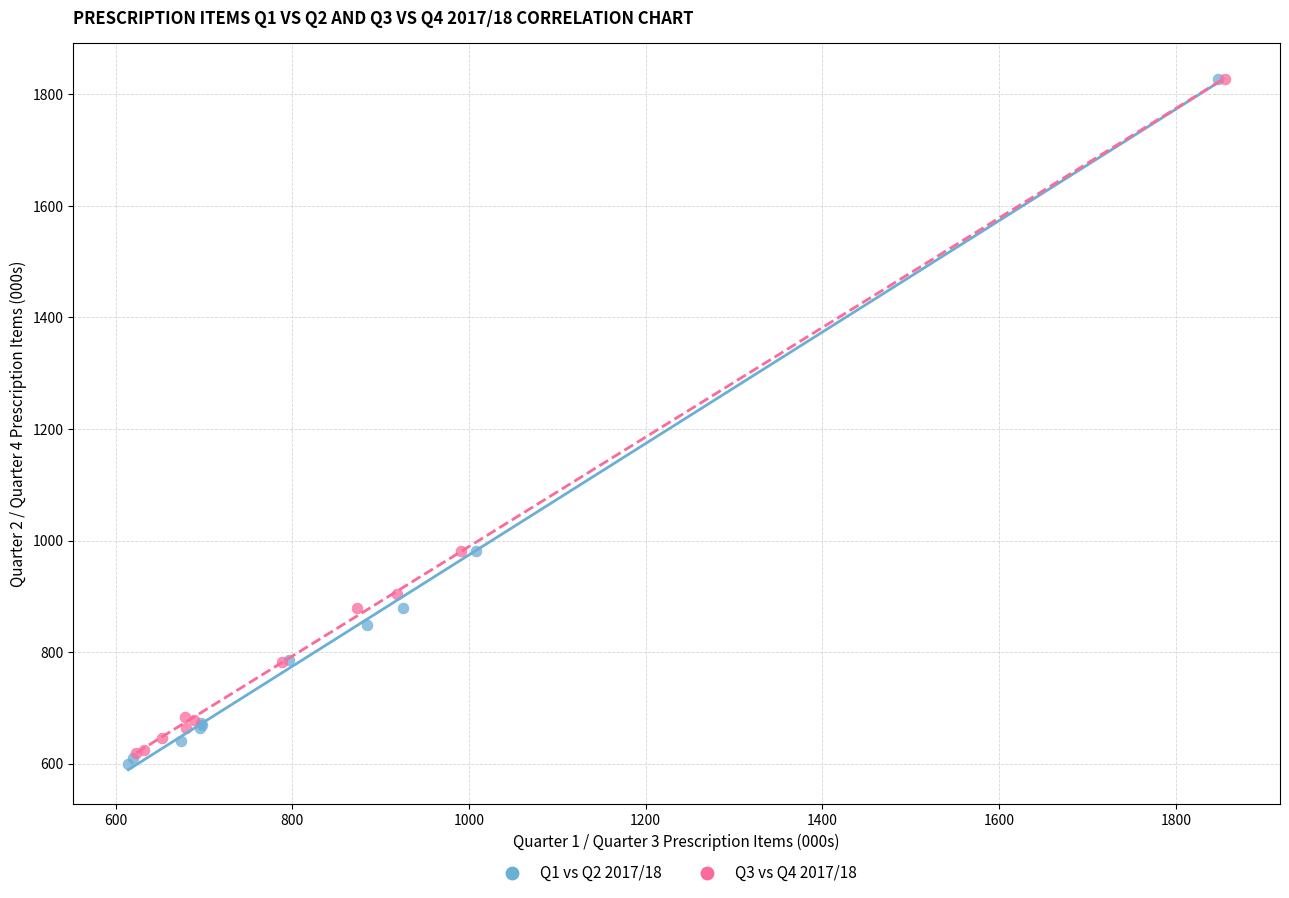

Which series contains the lowest Y value?

Q1 vs Q2 2017/18